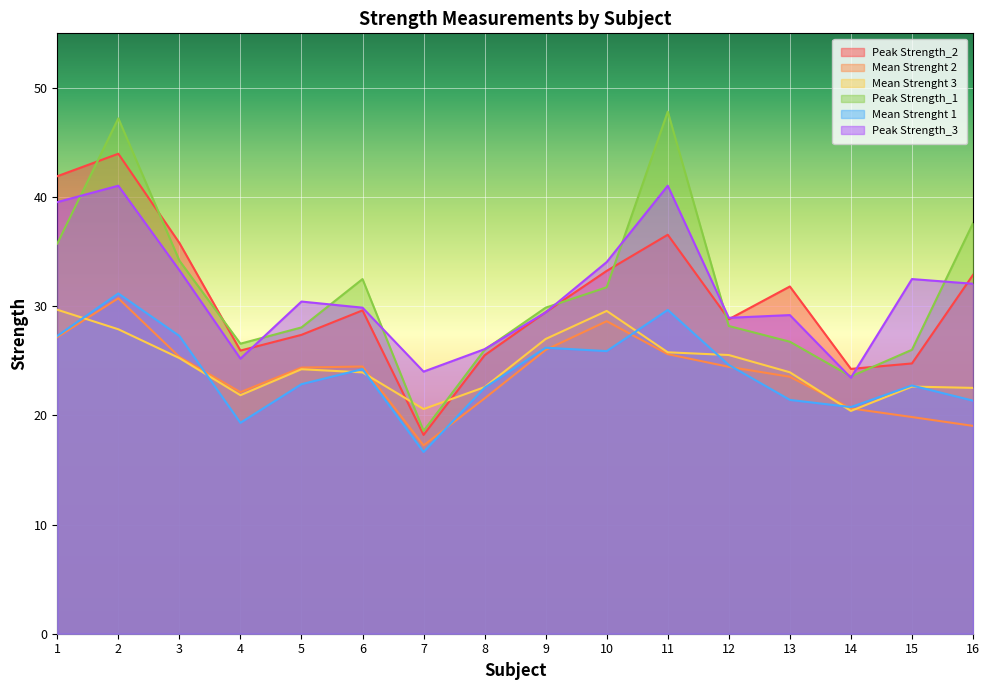

True or false: Peak Strength_3 and Mean Strenght 1 intersect in this chart.

False